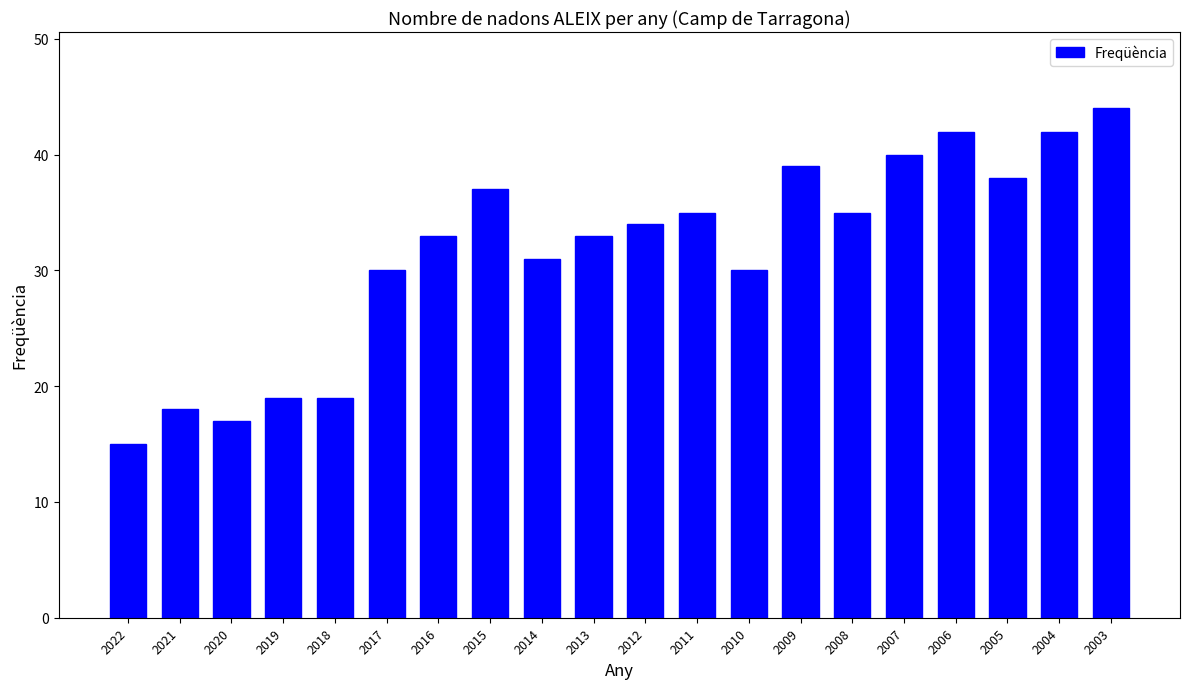

What is the change in value from 2008 to 2003?

+9